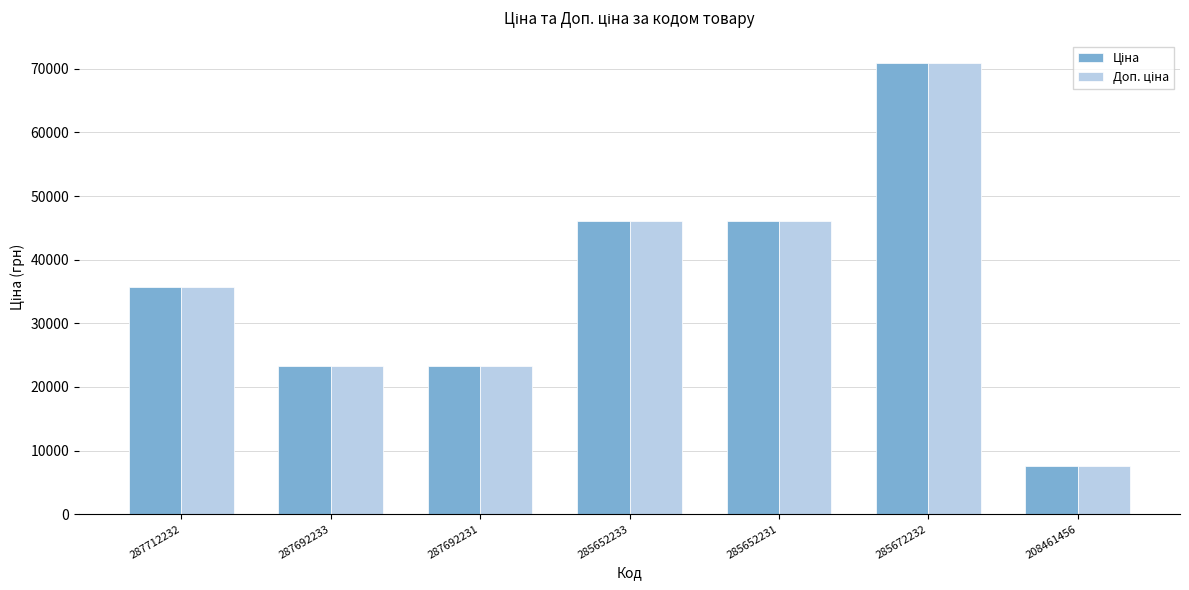

What is the label of the 5th bar from the left?

285652231